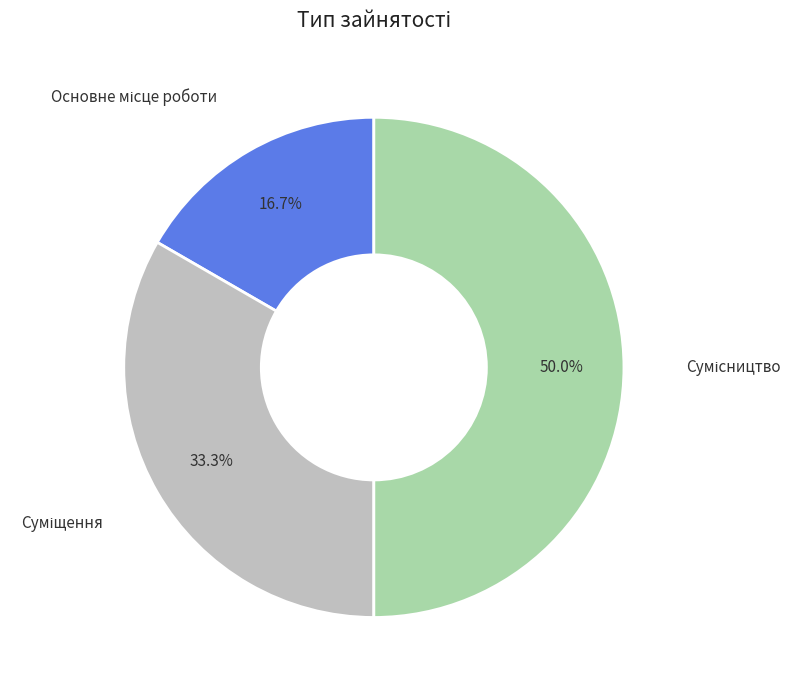

To the nearest percent, what is the difference between the largest and smallest slice percentages?

33%